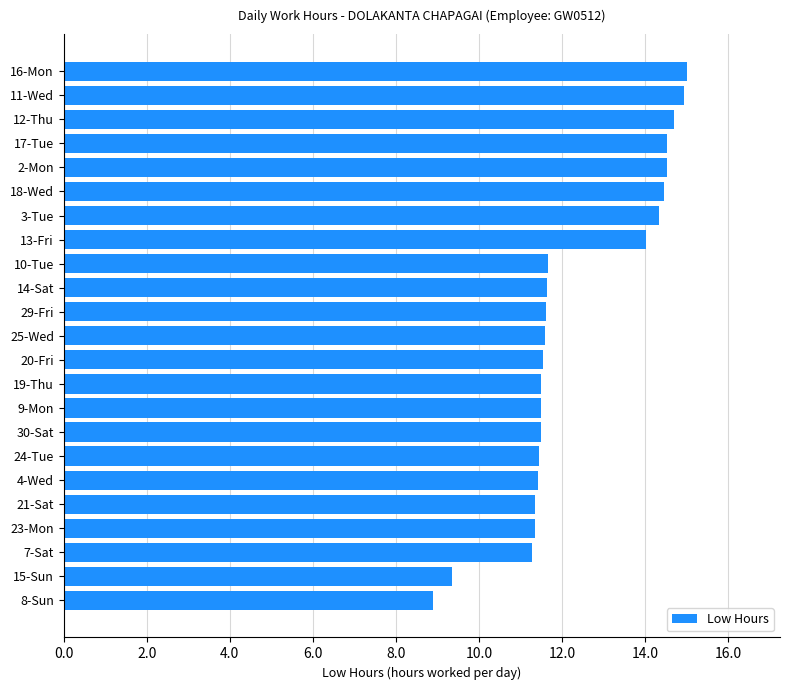

The chart shows a value of 25.4 at 2-Mon. True or false?

False